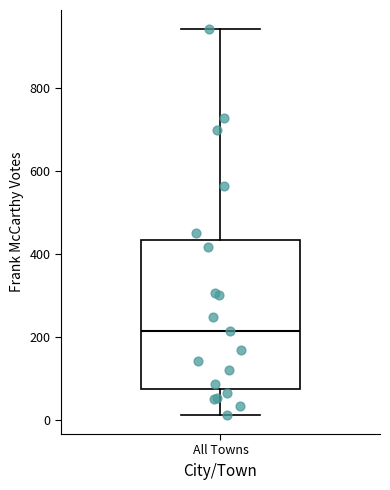

Read this box plot against the y-axis: the position of the median line, the range covered by the box, and the ends of both whiskers. The values are not printed on the chart, so give them approximately, as read against the axis.

median 220, box 80 to 440, whiskers 20 to 940